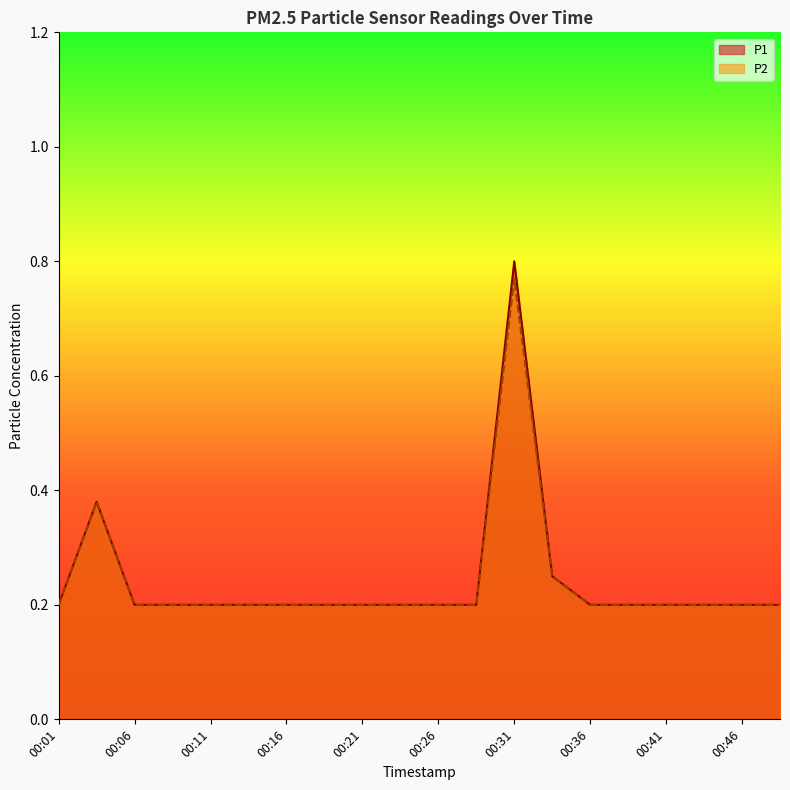

The value of P1 at 00:21 is 0.1. True or false?

False